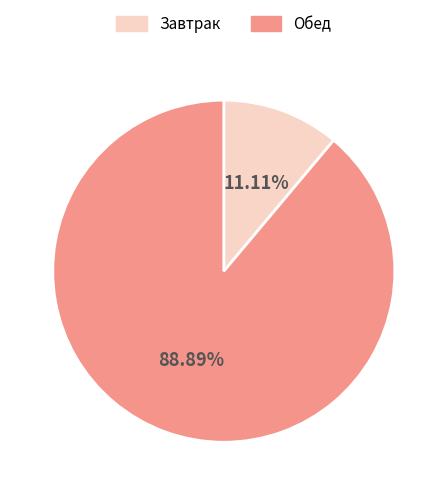

Is it true that Завтрак is 23% of the pie?

False